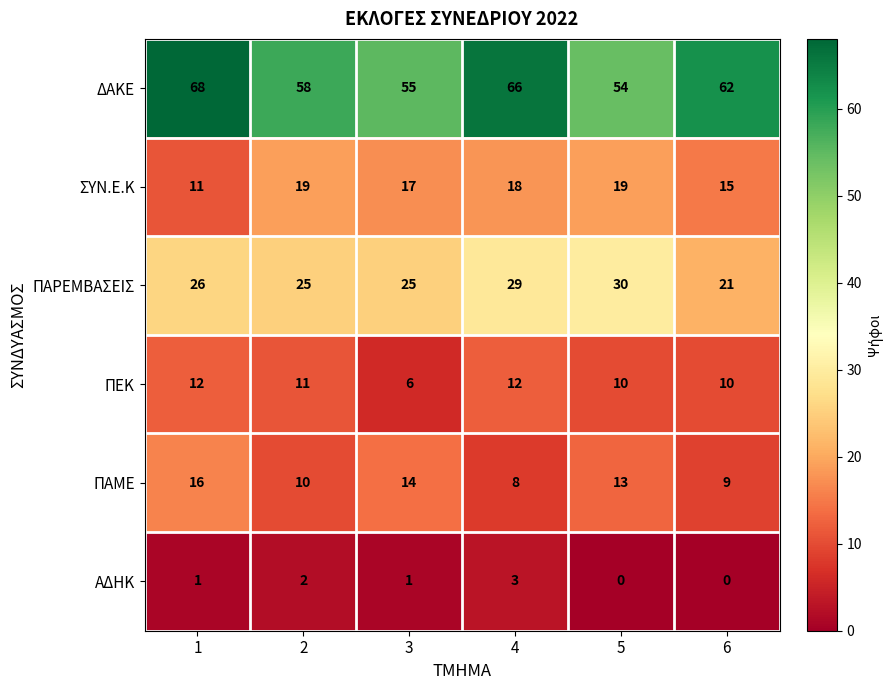

Read the ΠΕΚ value at 3.

6